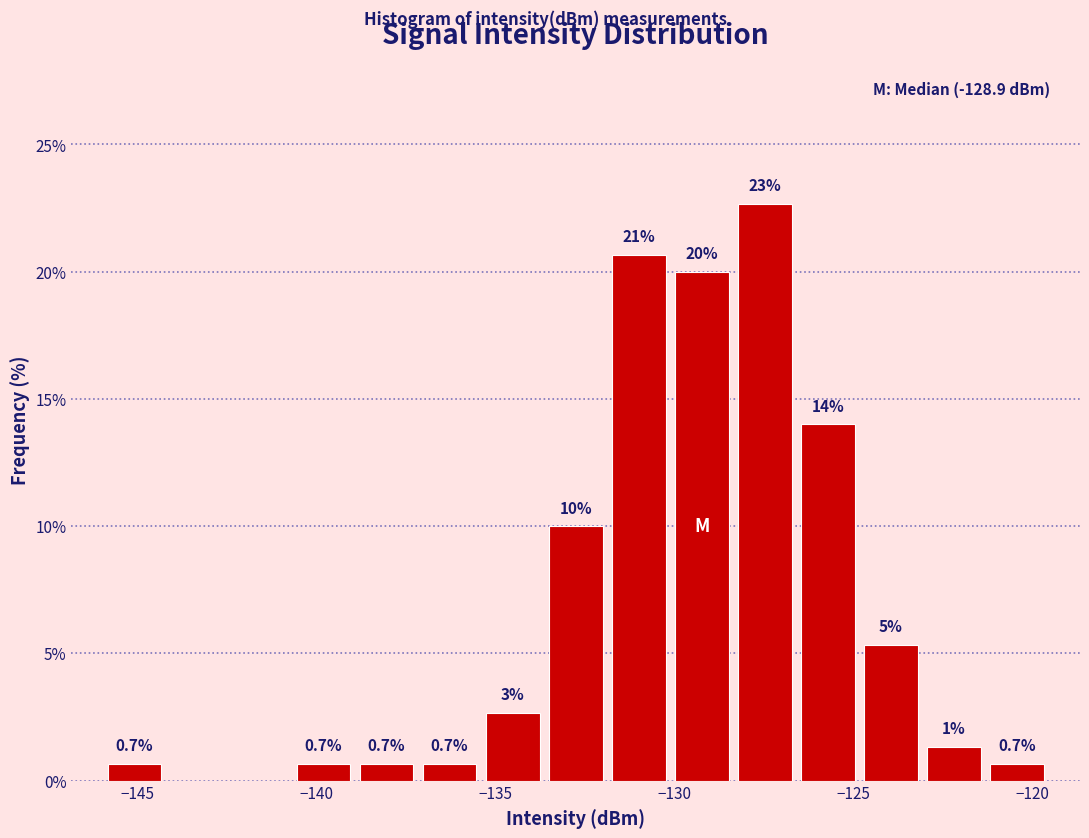

Read against the x-axis, roughly where is the centre of the tallest bar?

-127.5